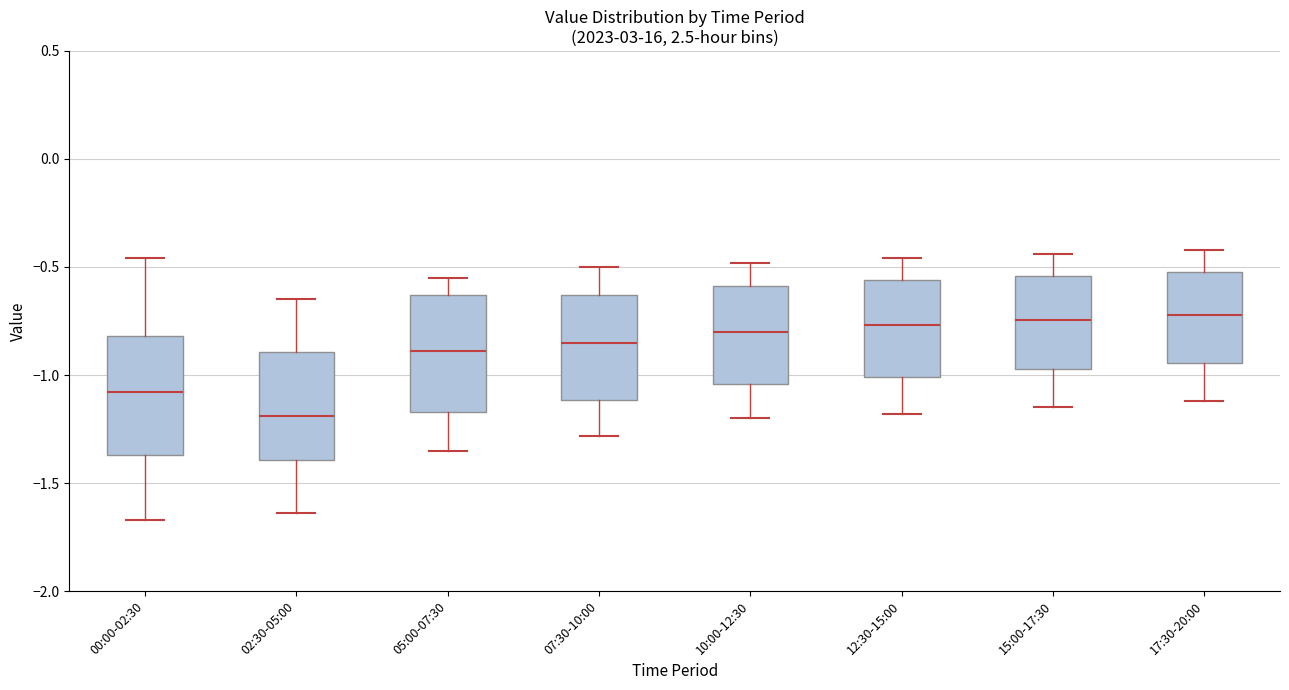

Where does the upper whisker of the box for 02:30-05:00 end on the y-axis? The values are not printed on the chart, so give them approximately, as read against the axis.

-0.65